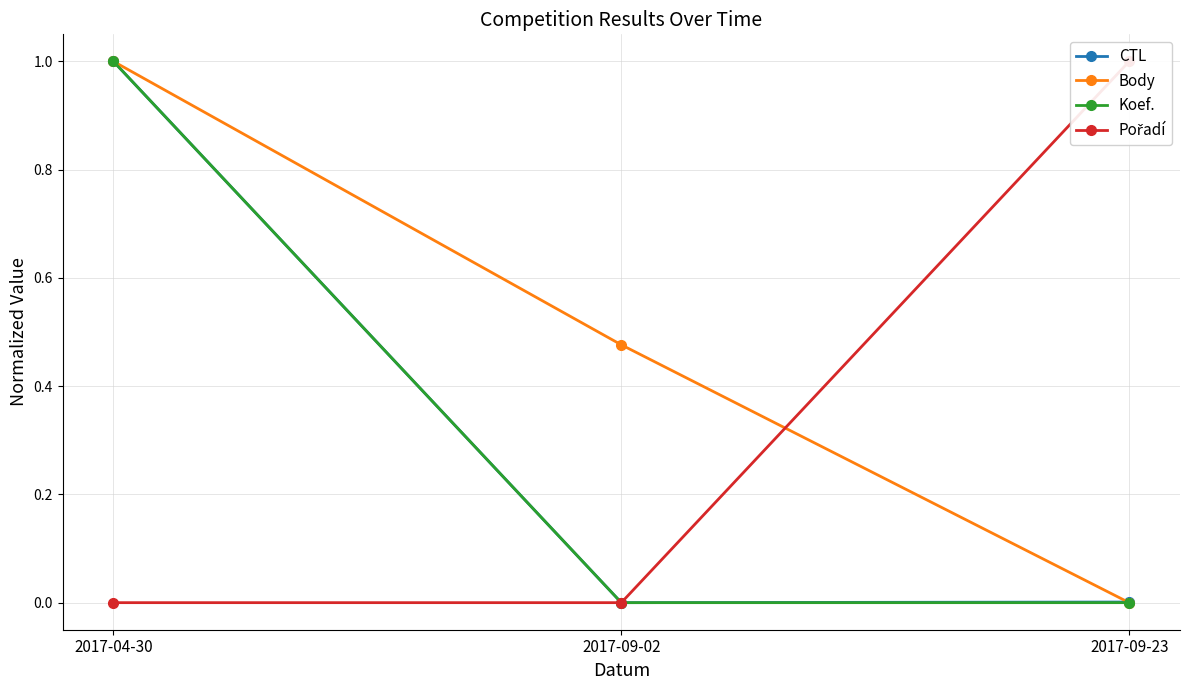

Rank the series at 2017-09-23 from lowest to highest value.

Body, Koef., CTL, Pořadí